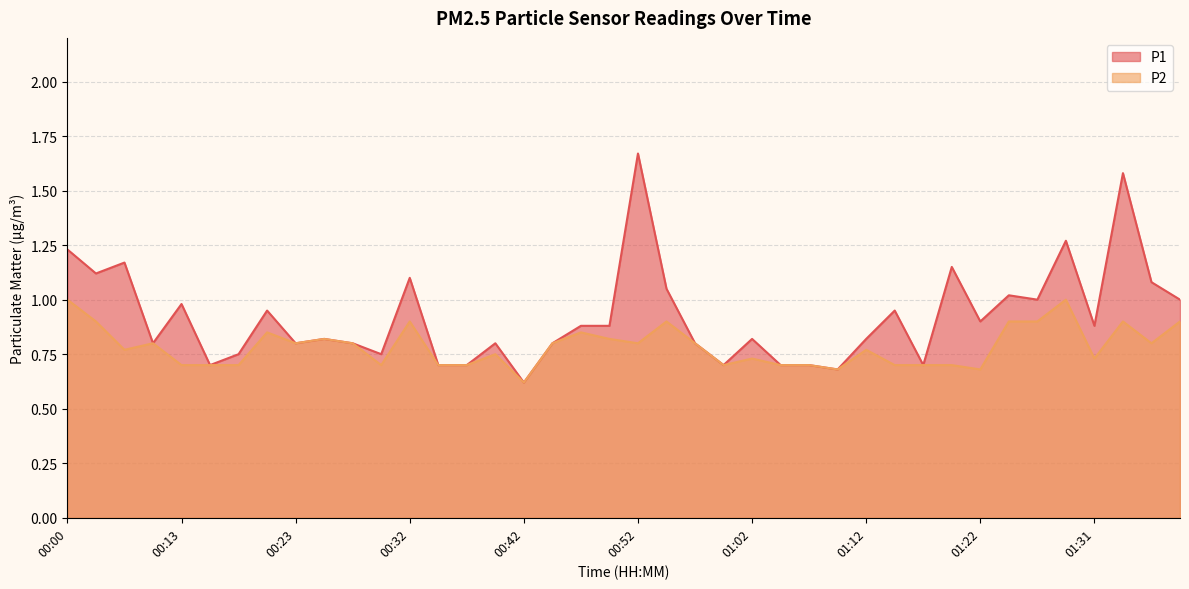

The P2 series shows 0.9 at 01:24. True or false?

True